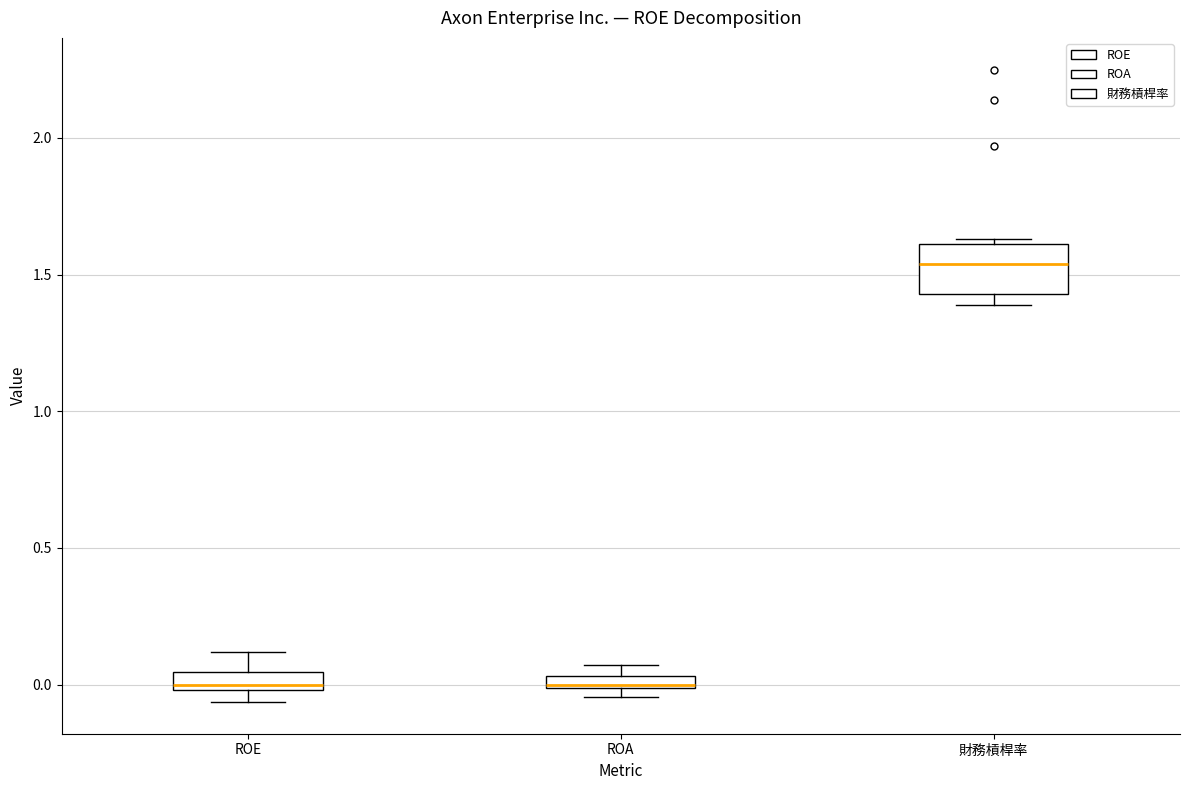

Which box has the highest median line?

財務槓桿率